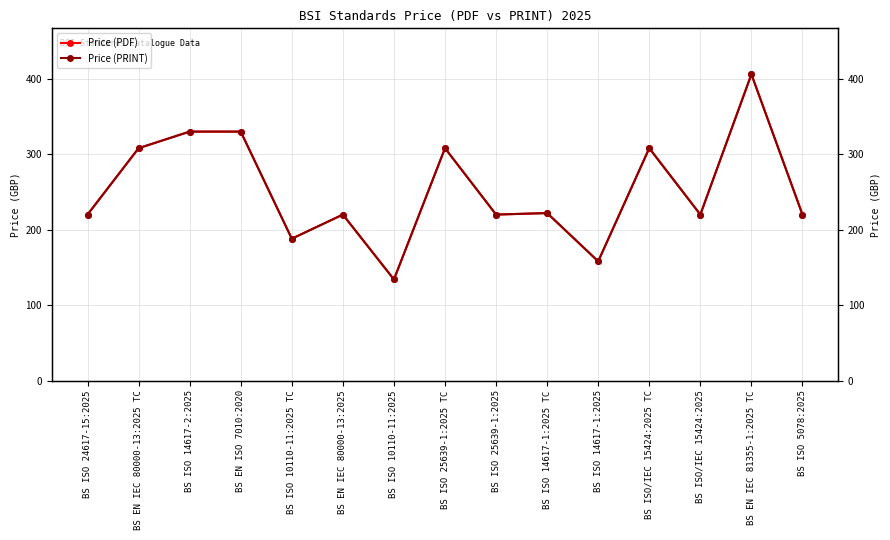

True or false: Price (PRINT) has a value of 188 at BS ISO 10110-11:2025 TC.

True